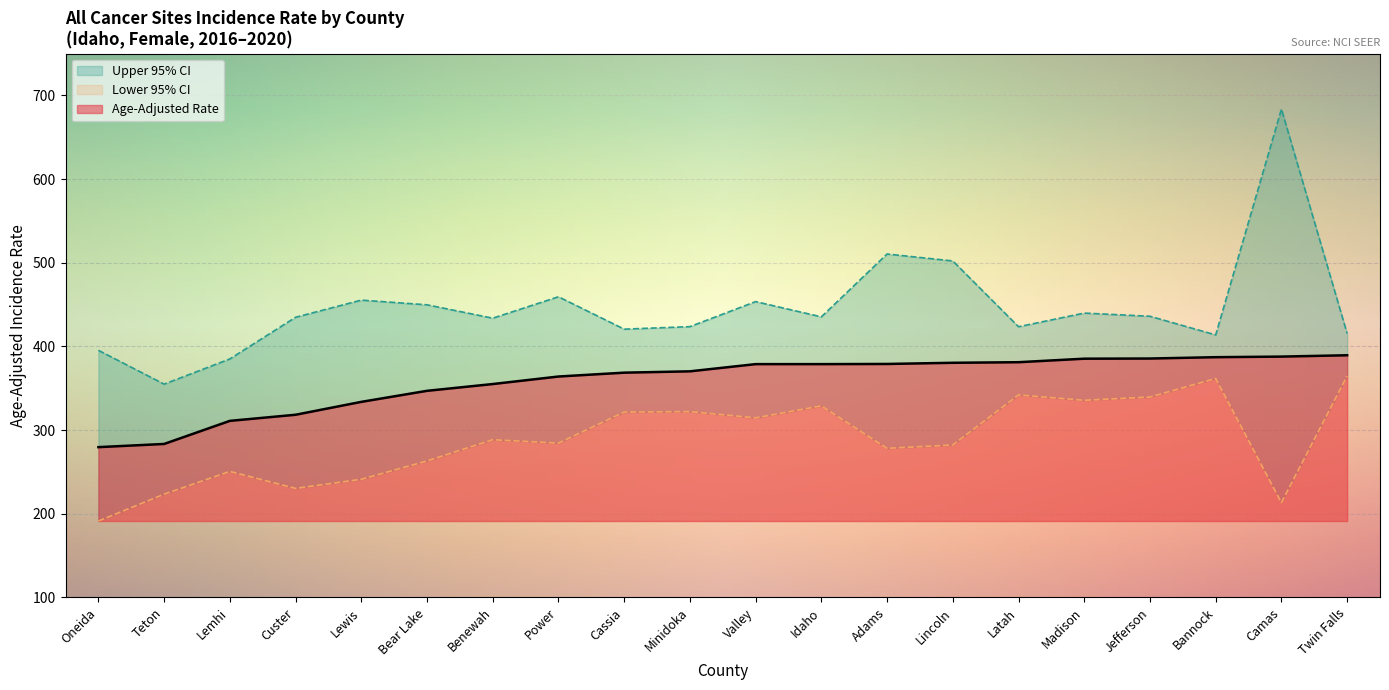

What is the average value of the Upper 95% CI series?

446.3